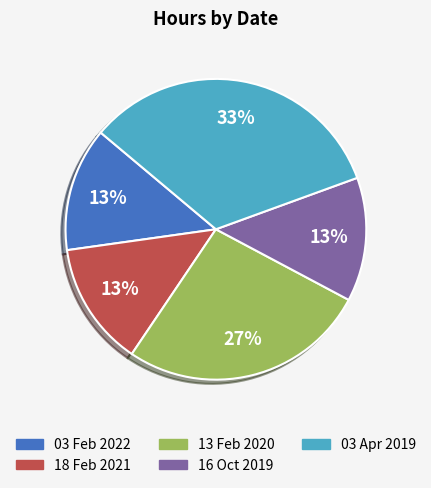

Do 18 Feb 2021 and 16 Oct 2019 together represent more than half of the pie?

No